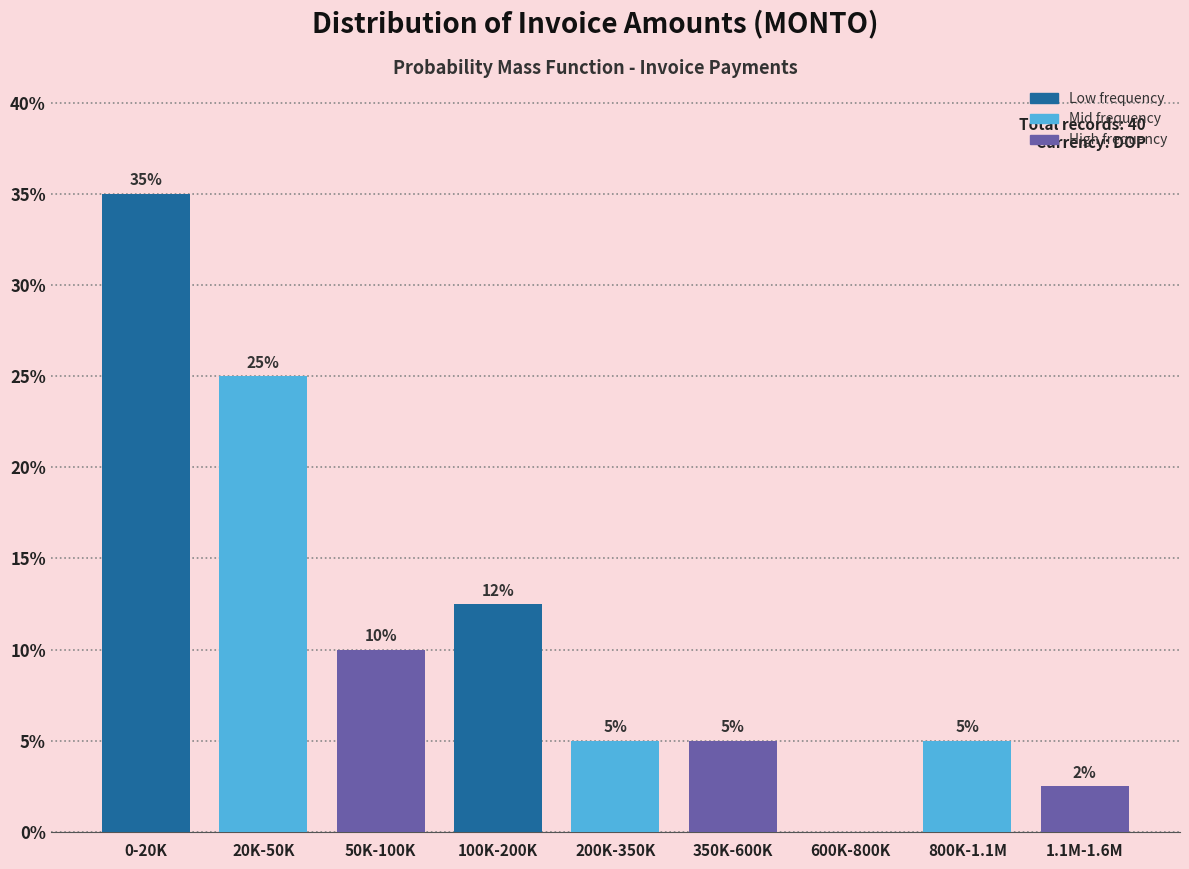

Which has a higher value, 800K-1.1M or 50K-100K?

50K-100K